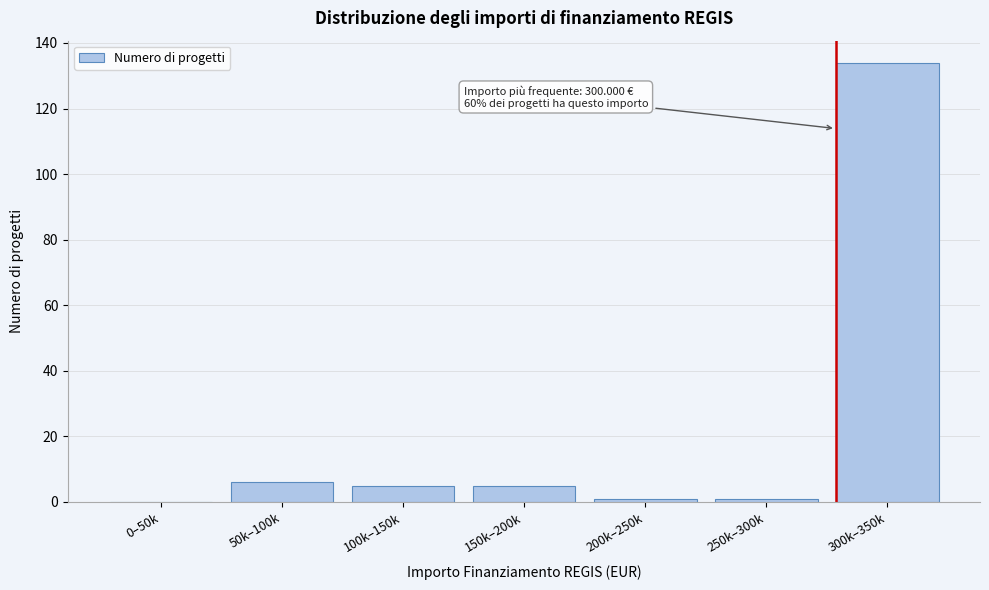

Reading left to right, transcribe all the data shown in this chart.

0–50k=0	50k–100k=6	100k–150k=5	150k–200k=5	200k–250k=1	250k–300k=1	300k–350k=134